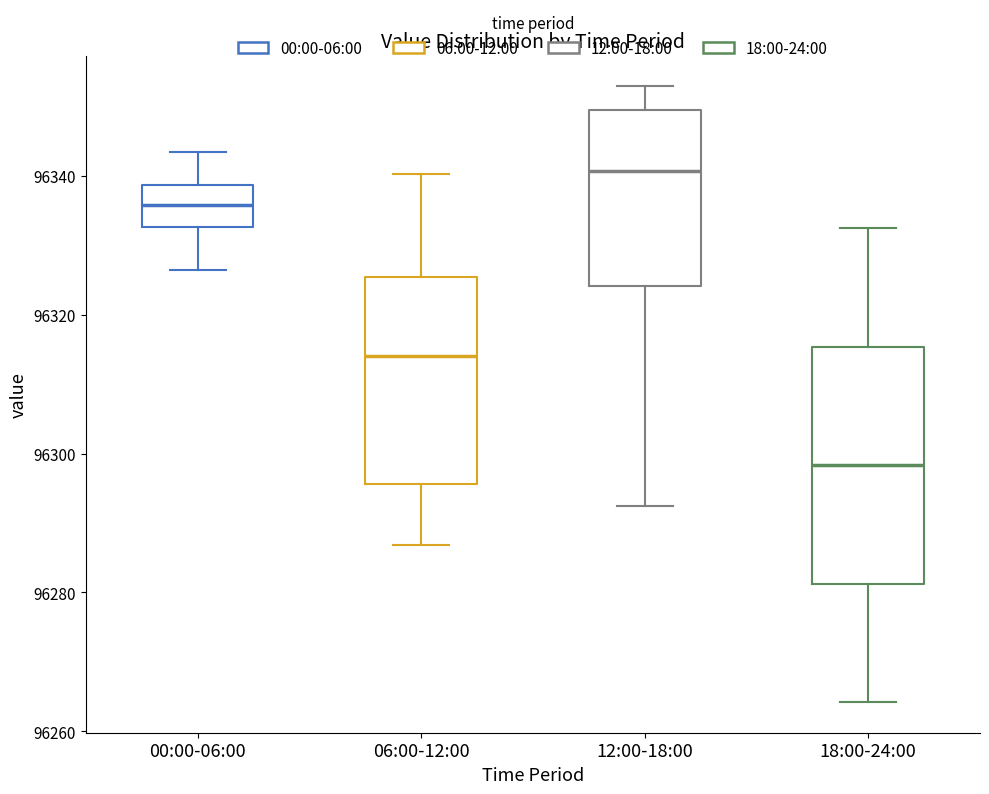

Where does the median line of the box for 00:00-06:00 sit on the y-axis? The values are not printed on the chart, so give them approximately, as read against the axis.

96336